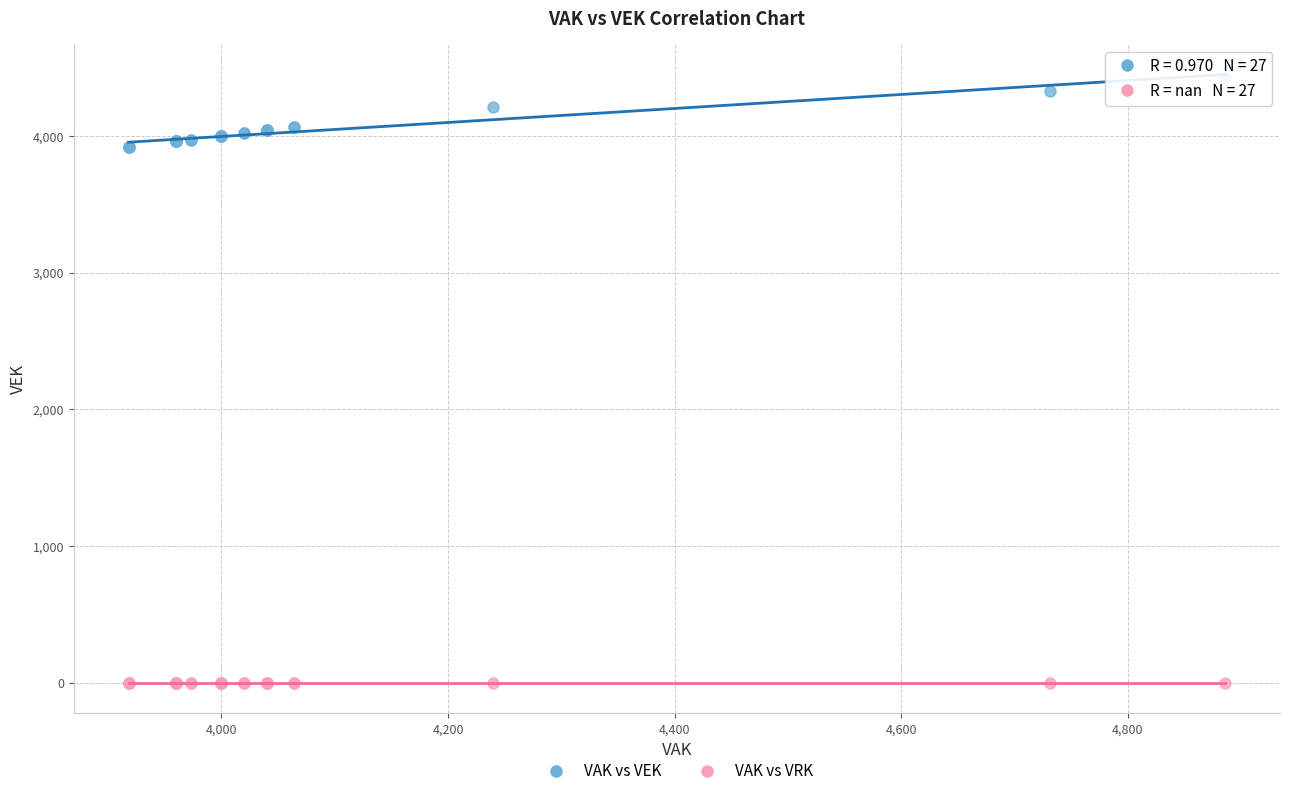

Which series reaches the minimum Y coordinate?

VAK vs VRK